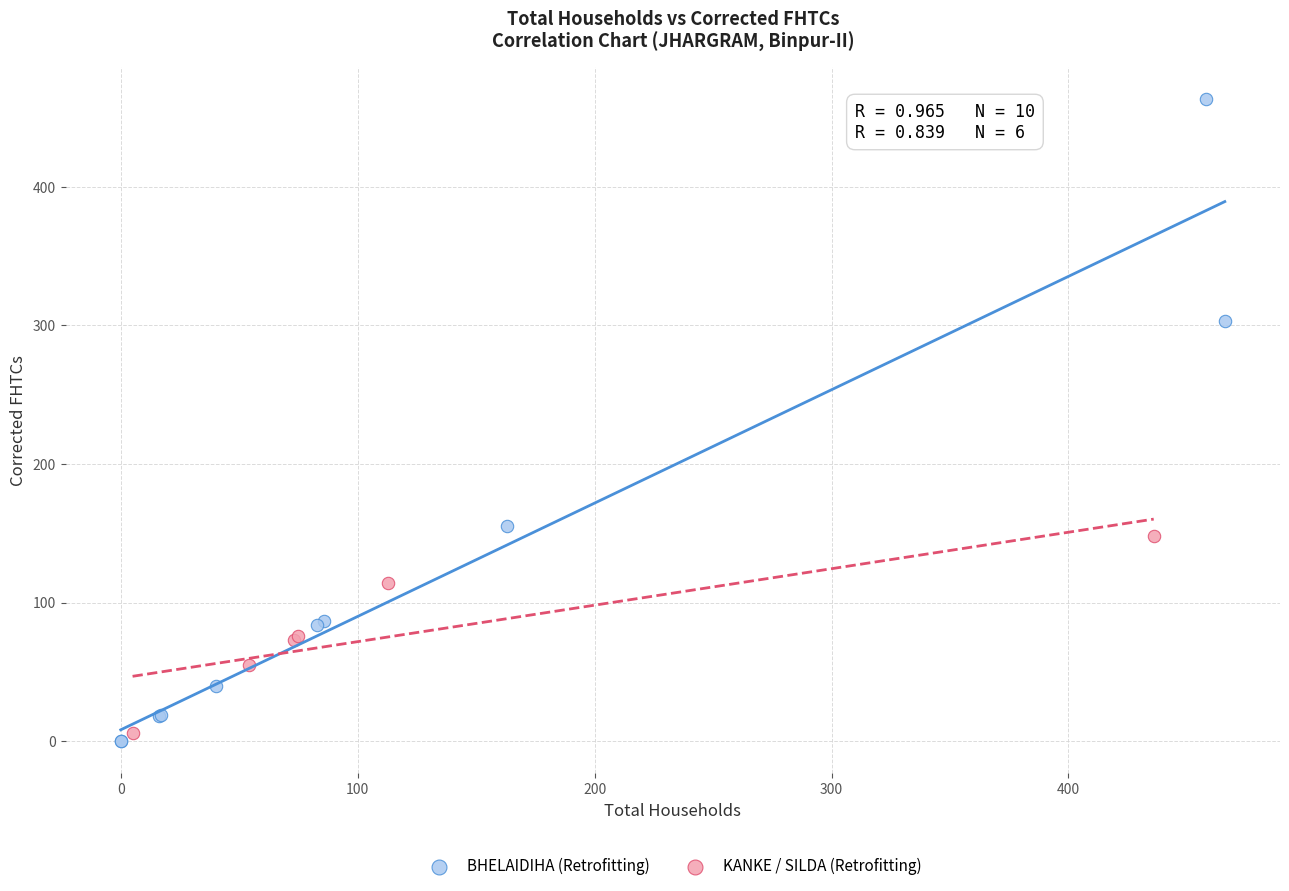

Which series reaches the maximum Y coordinate?

BHELAIDIHA (Retrofitting)